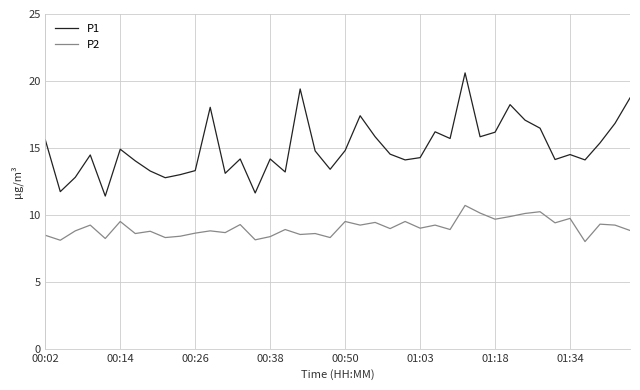

Which series has the largest range (max minus min)?

P1